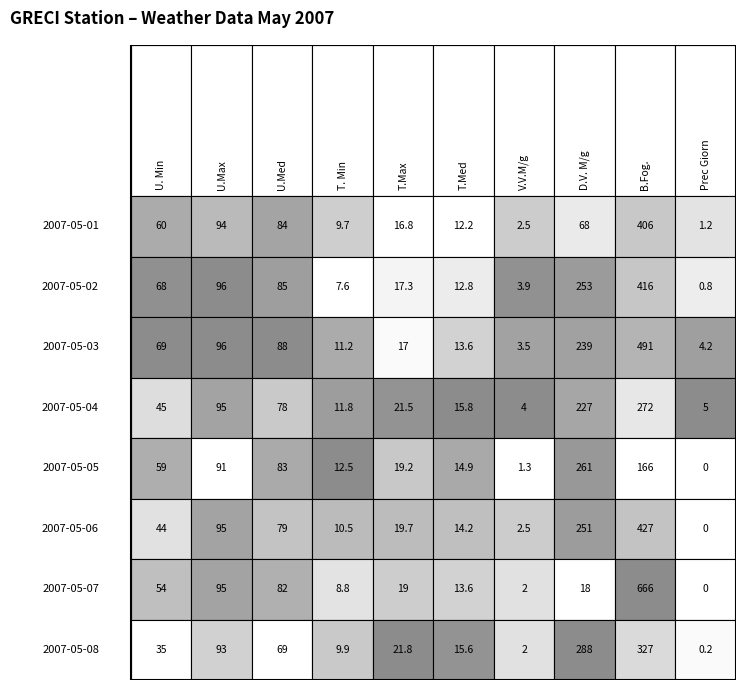

What is the average value of the 2007-05-01 series?

75.4